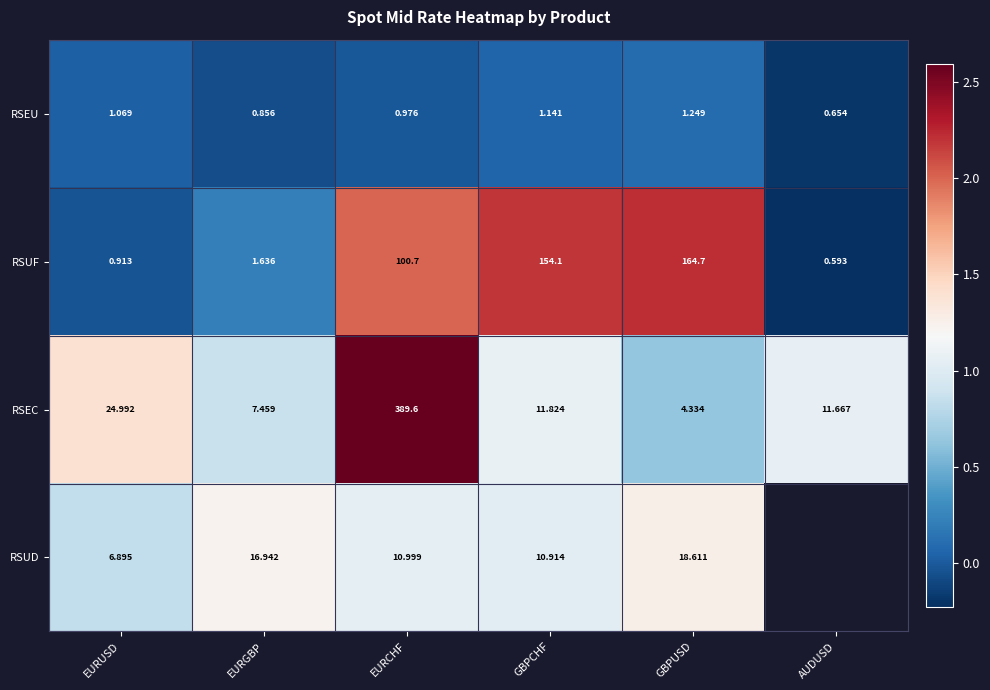

Is the value of RSEC at EURGBP greater than the value of RSUF at GBPCHF?

No